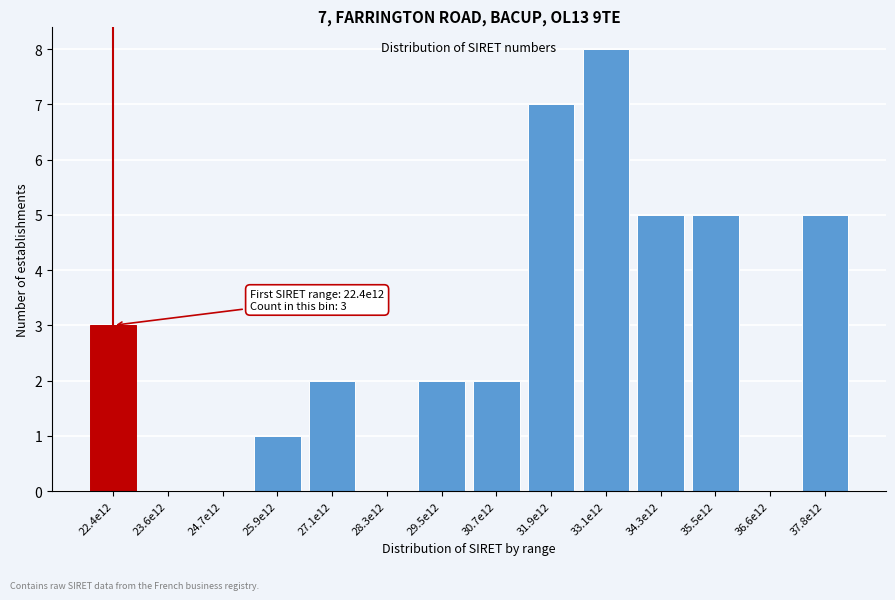

Reading left to right, extract all data points from this chart.

22.4e12=3	23.6e12=0	24.7e12=0	25.9e12=1	27.1e12=2	28.3e12=0	29.5e12=2	30.7e12=2	31.9e12=7	33.1e12=8	34.3e12=5	35.5e12=5	36.6e12=0	37.8e12=5